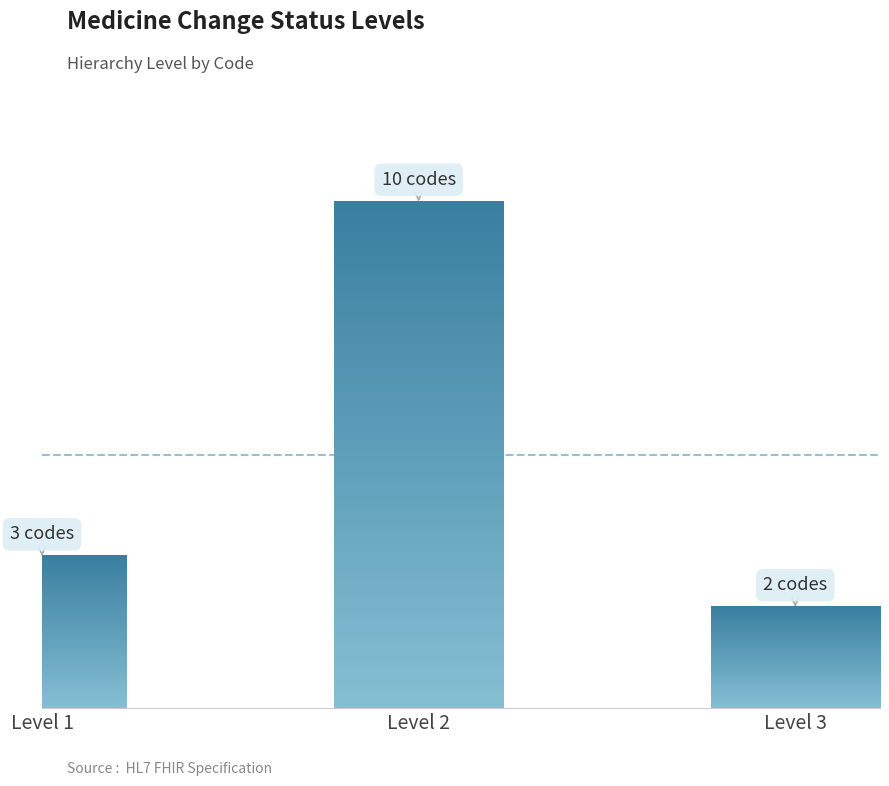

Does the chart contain any negative values?

No